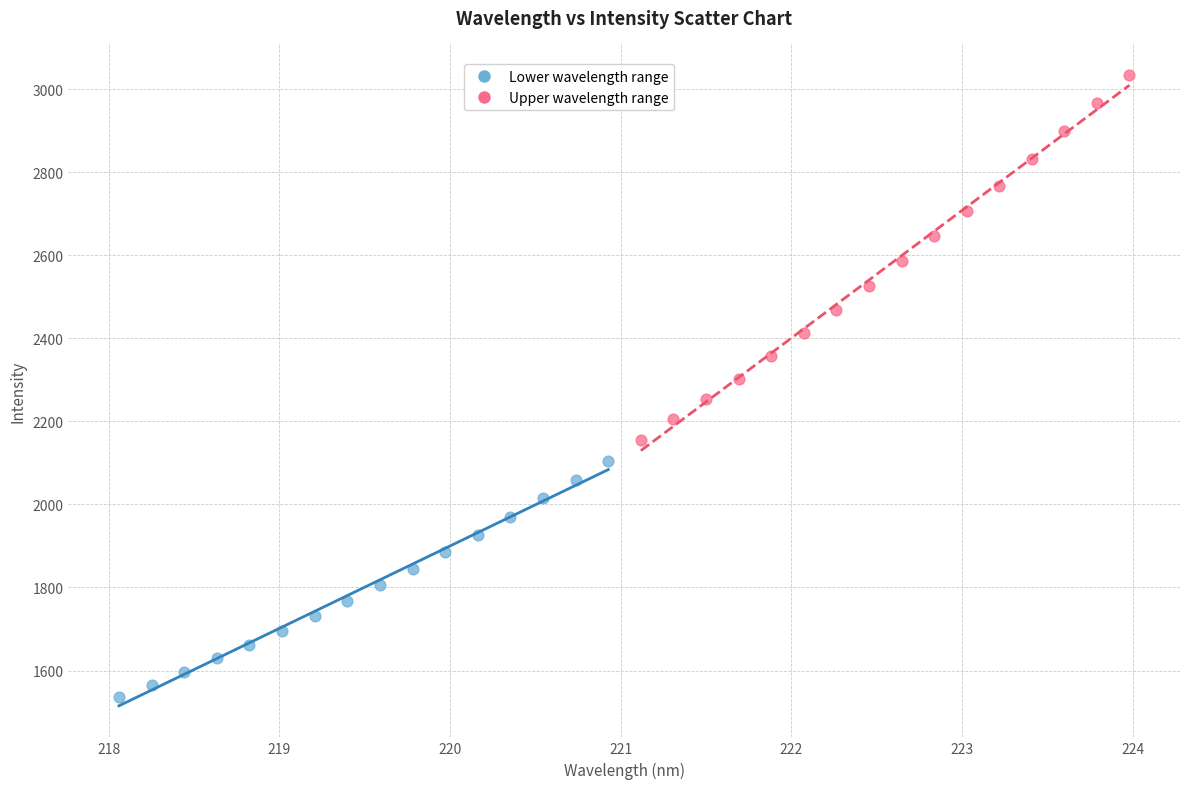

What are all the series names shown in the legend?

Lower wavelength range, Upper wavelength range